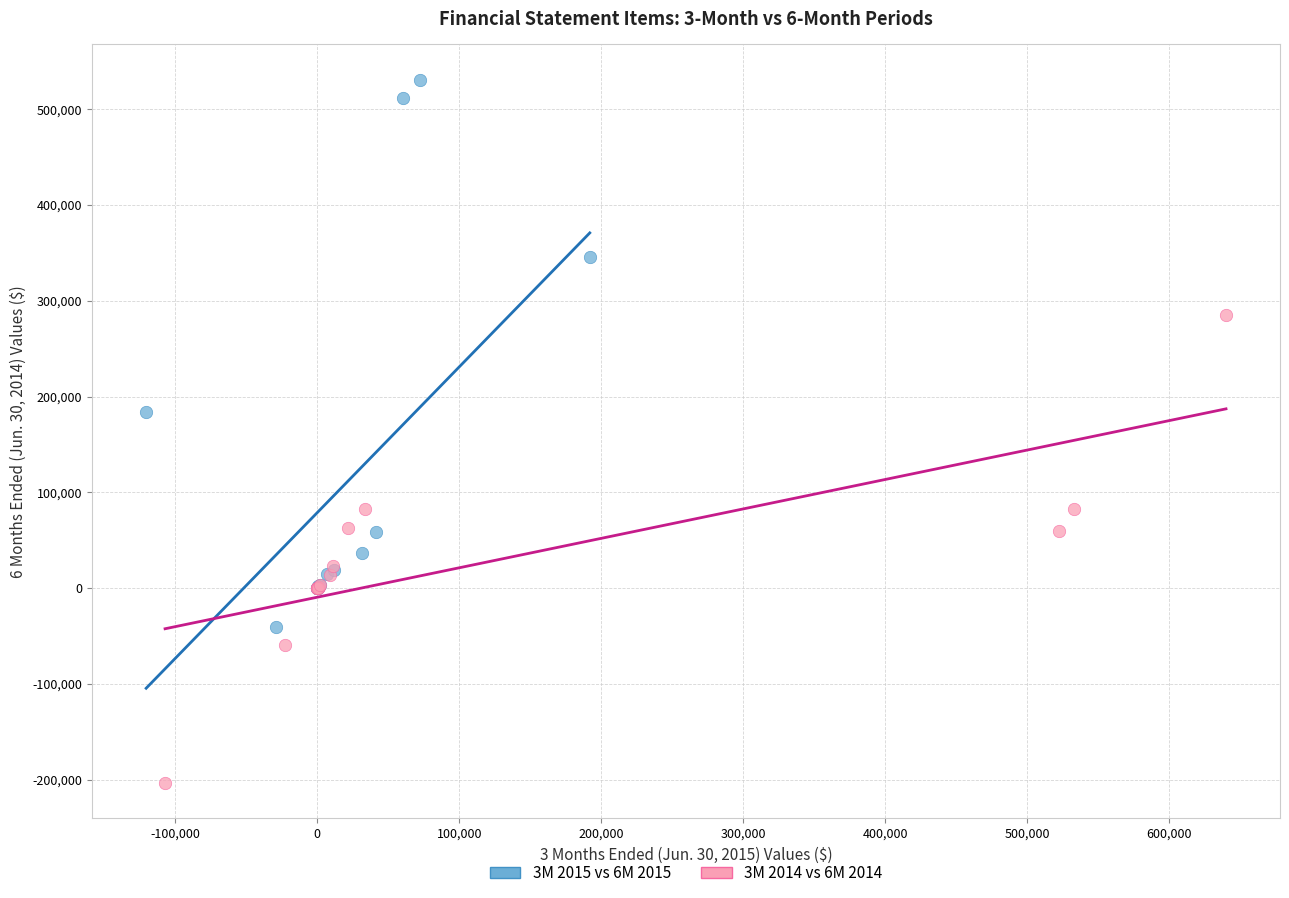

Which series has the widest spread of Y values?

3M 2015 vs 6M 2015